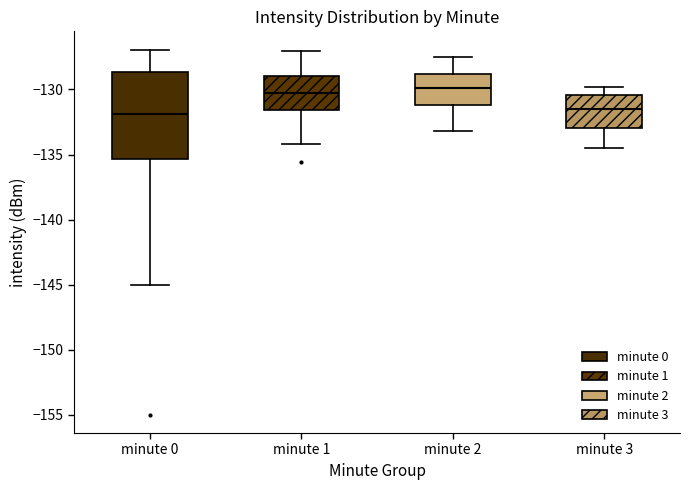

Which box is the tallest, from its lower edge to its upper edge?

minute 0